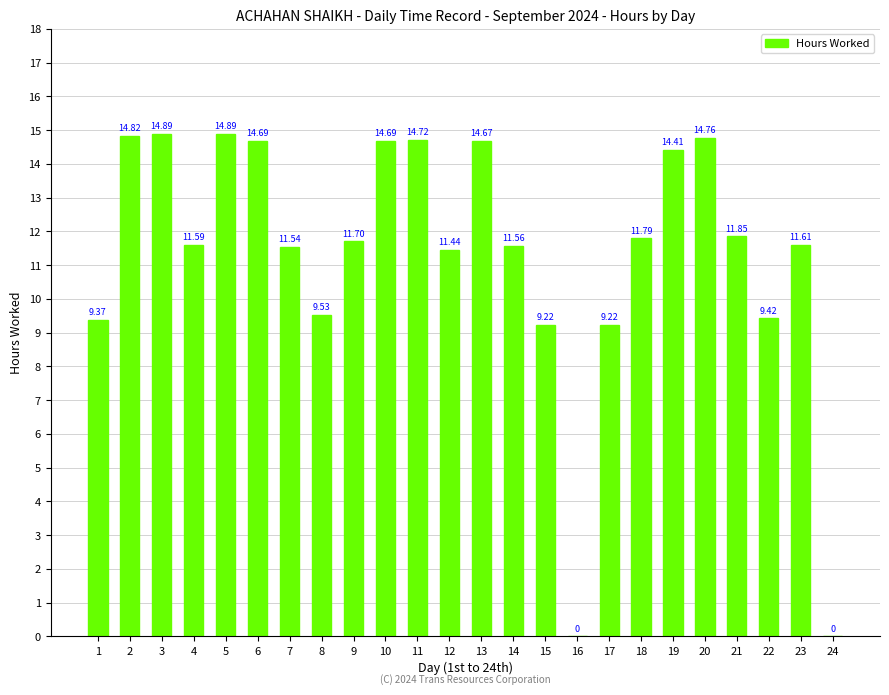

Is it true that the value at 8 is 9.5?

True